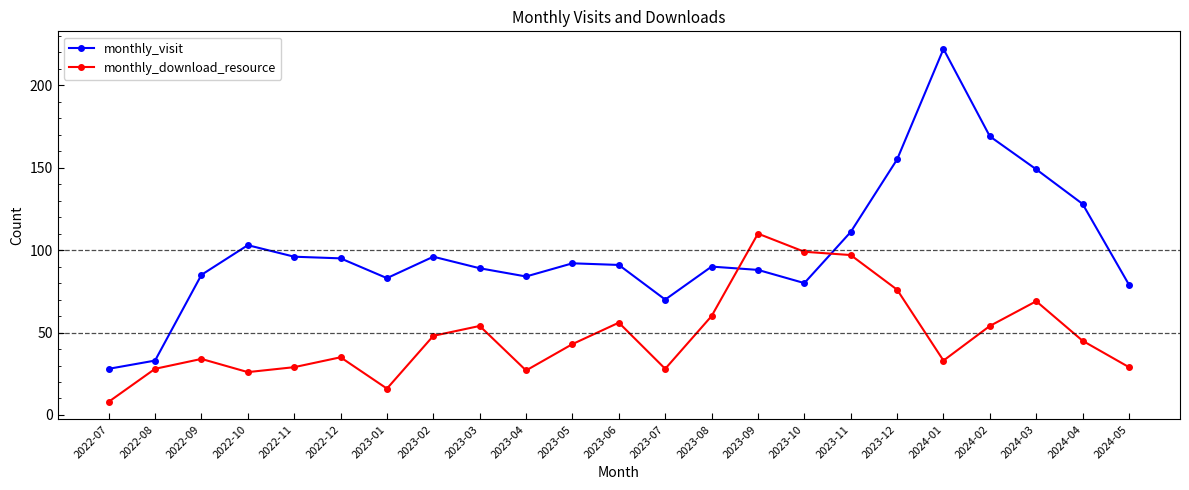

Where is the first local minimum for monthly_download_resource?

2022-10